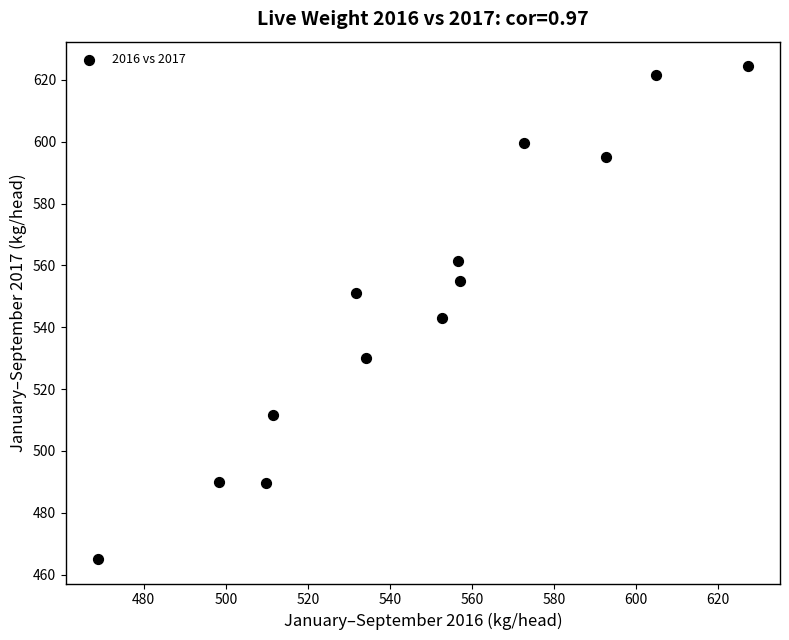

What is the range of Y values (max minus min)?

159.3